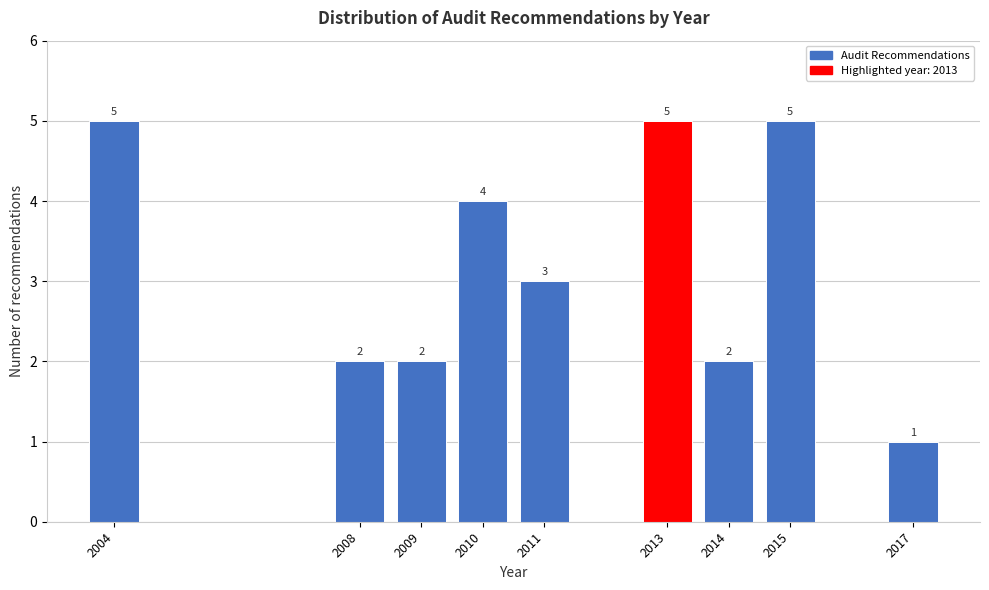

Reading right to left, what are all the values shown in this chart?

2017=1	2015=5	2014=2	2013=5	2011=3	2010=4	2009=2	2008=2	2004=5